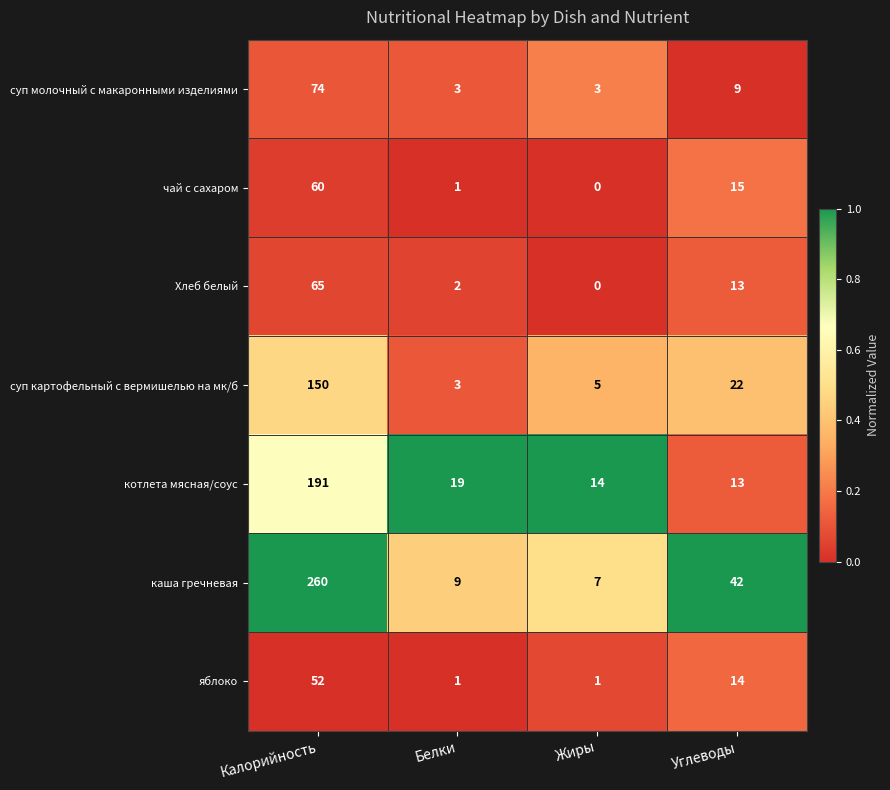

Which series has the widest spread of values?

каша гречневая